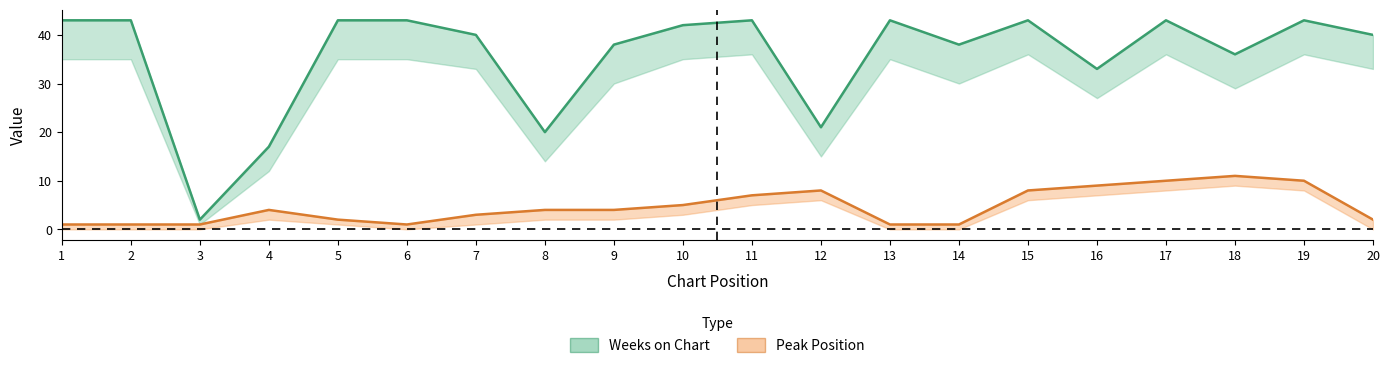

Which series changed the most between 13 and 18?

Peak Position